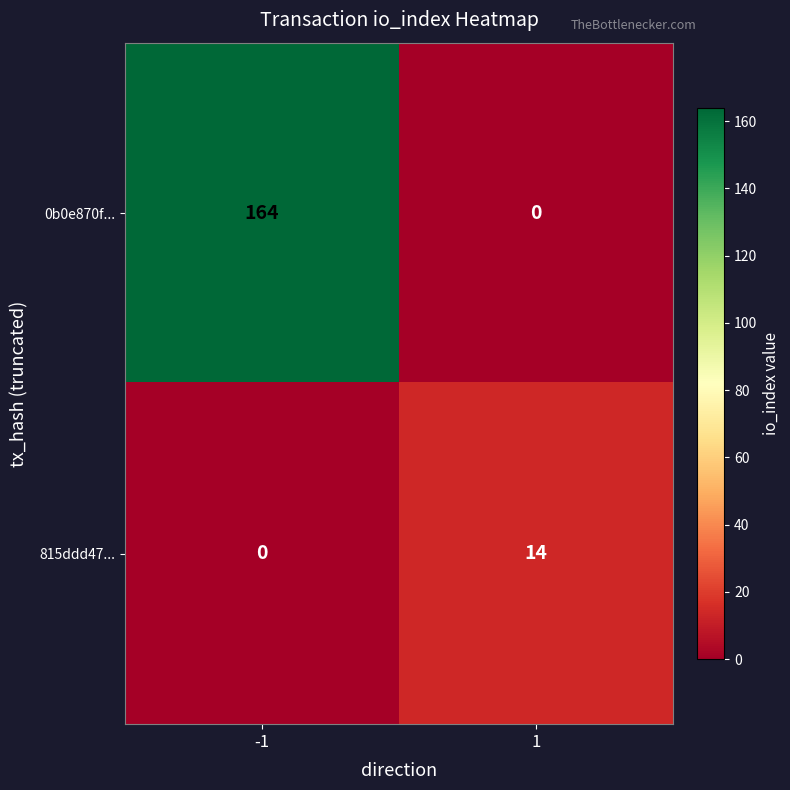

Is it true that 815ddd47... equals 14 at 1?

True